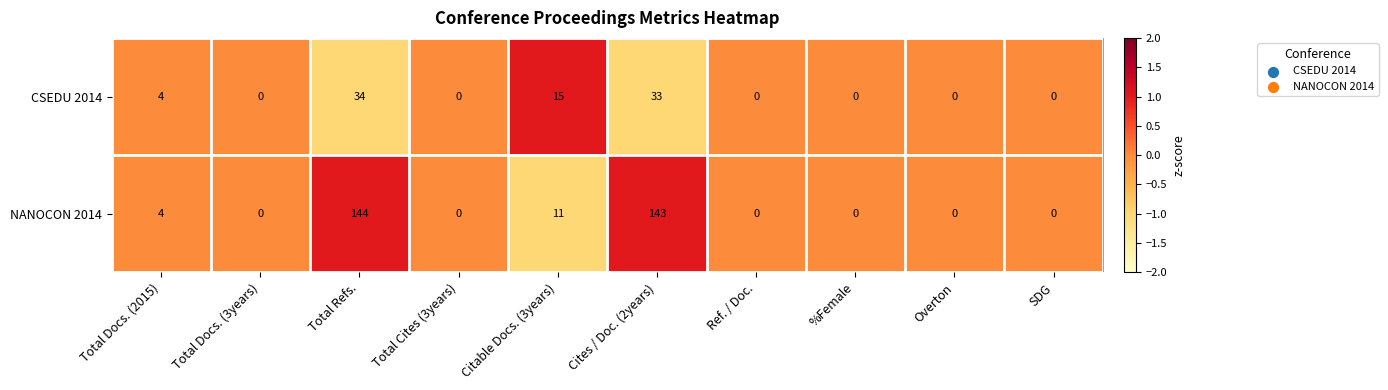

Which series has the widest spread of values?

NANOCON 2014